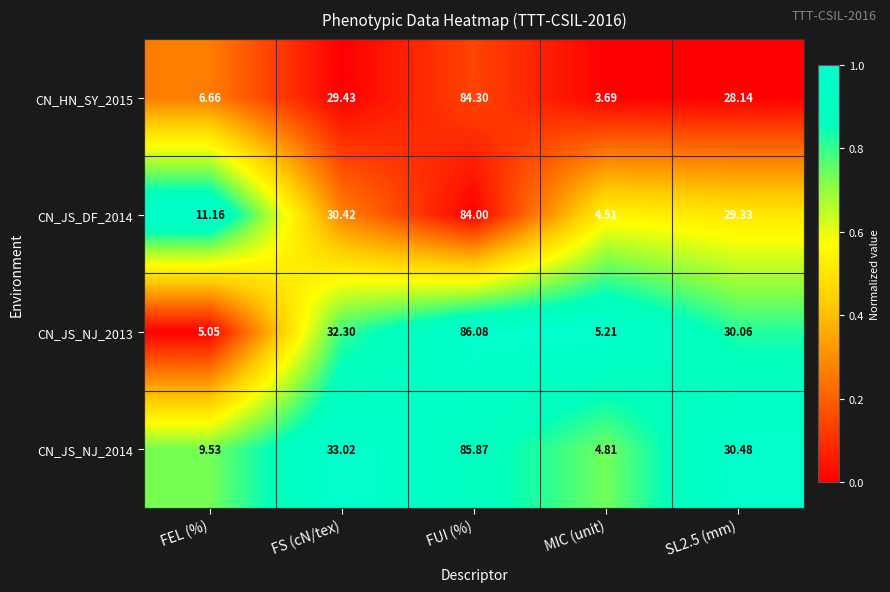

Is the value of CN_HN_SY_2015 at SL2.5 (mm) greater than the value of CN_JS_NJ_2014 at FS (cN/tex)?

No